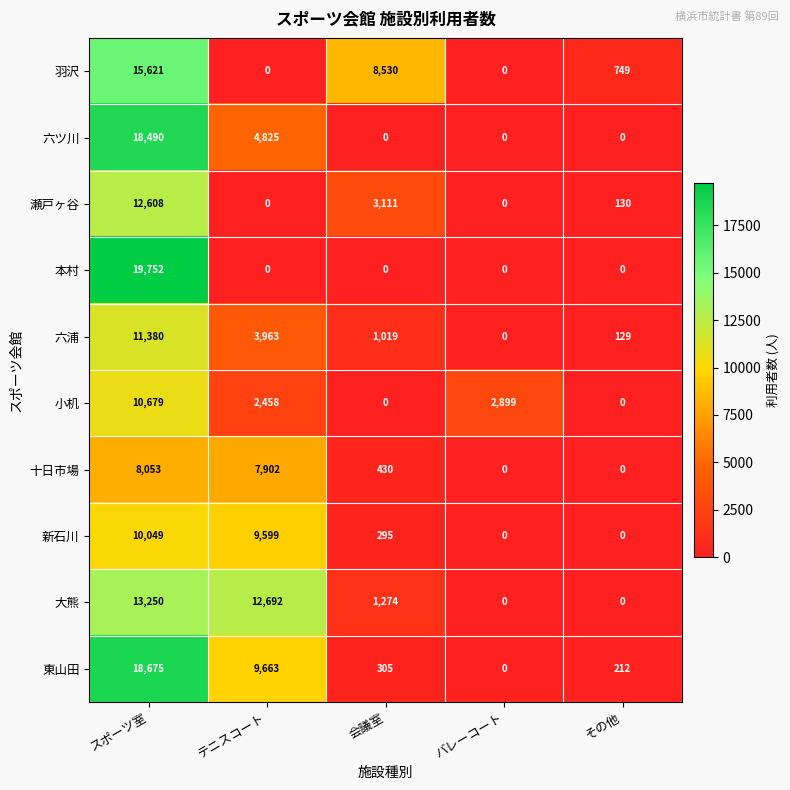

At which category does the chart reach its peak across all series?

スポーツ室